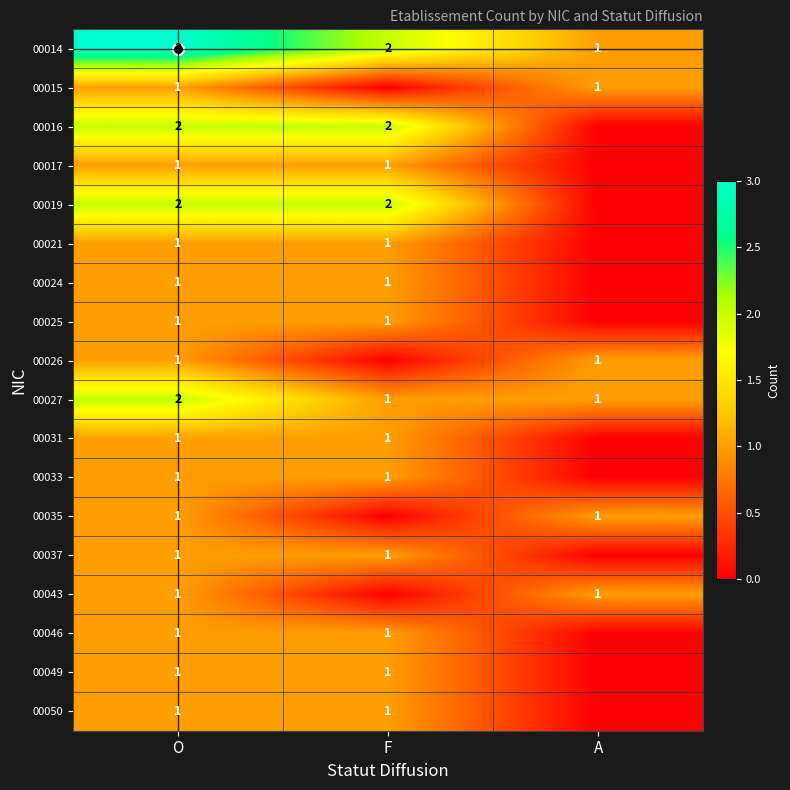

What is the approximate value of 00031 at F?

1